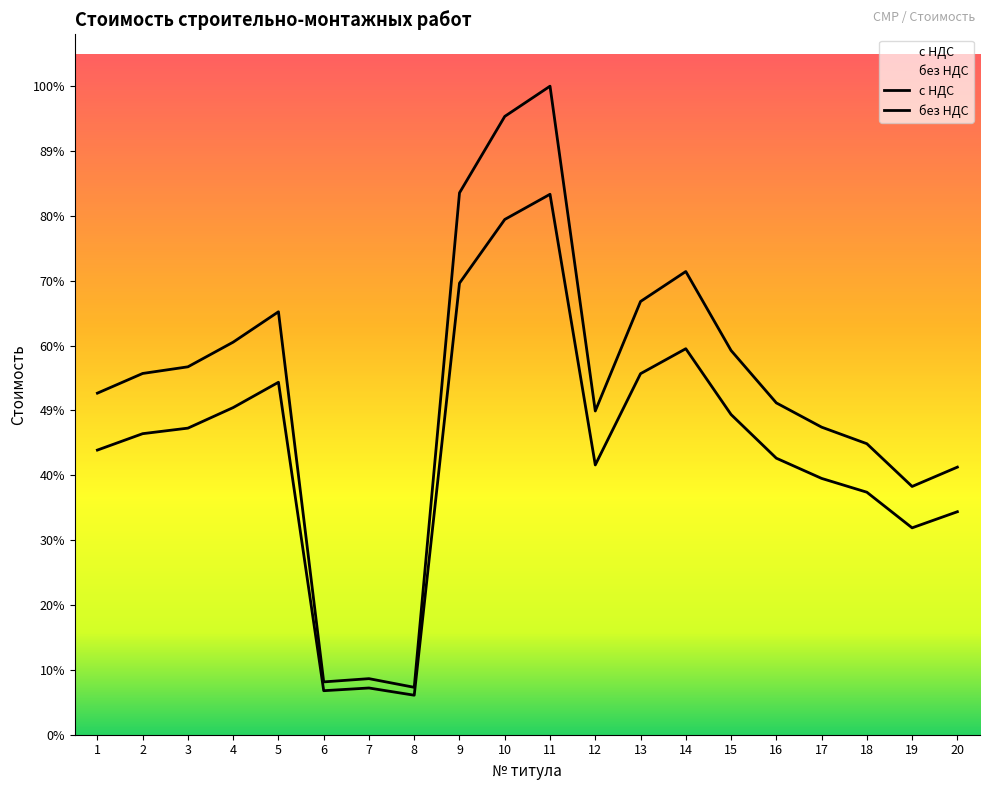

Which category has the highest value in the без НДС series?

11